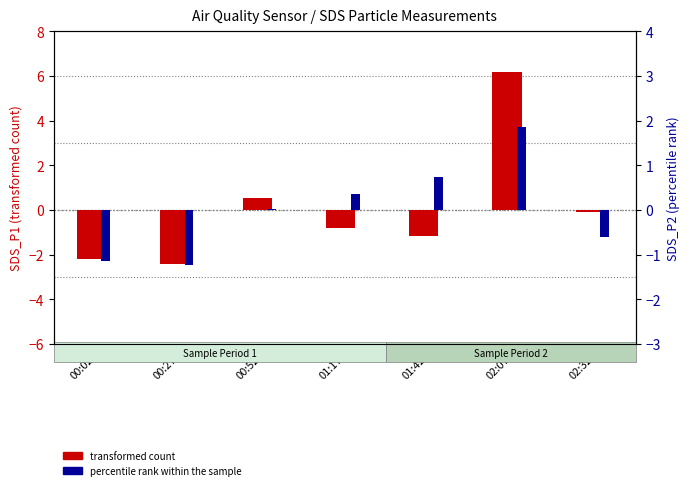

Rank the series at 01:42 from lowest to highest value.

transformed count (SDS_P1), percentile rank (SDS_P2)